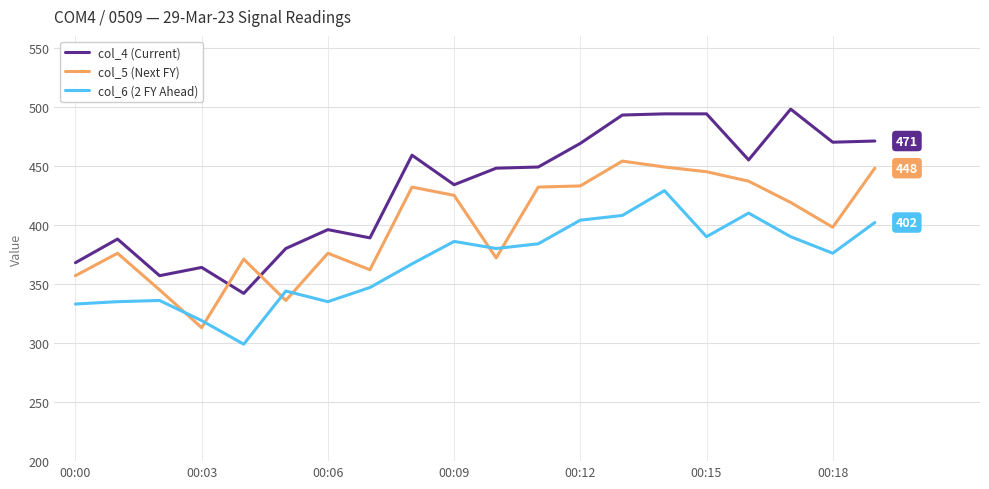

What is the smallest value displayed?

299